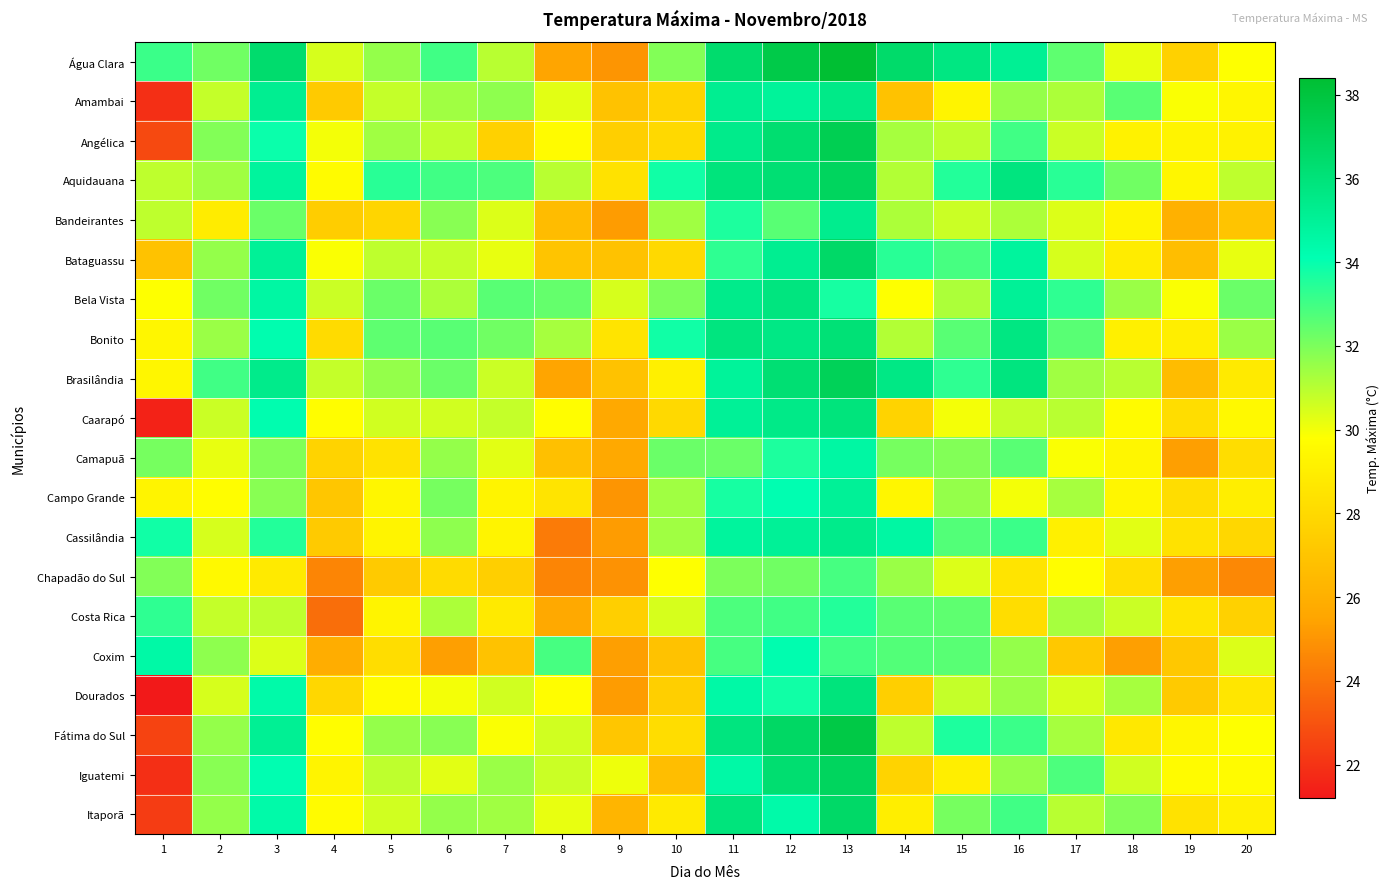

Which label corresponds to the largest value in the chart?

13